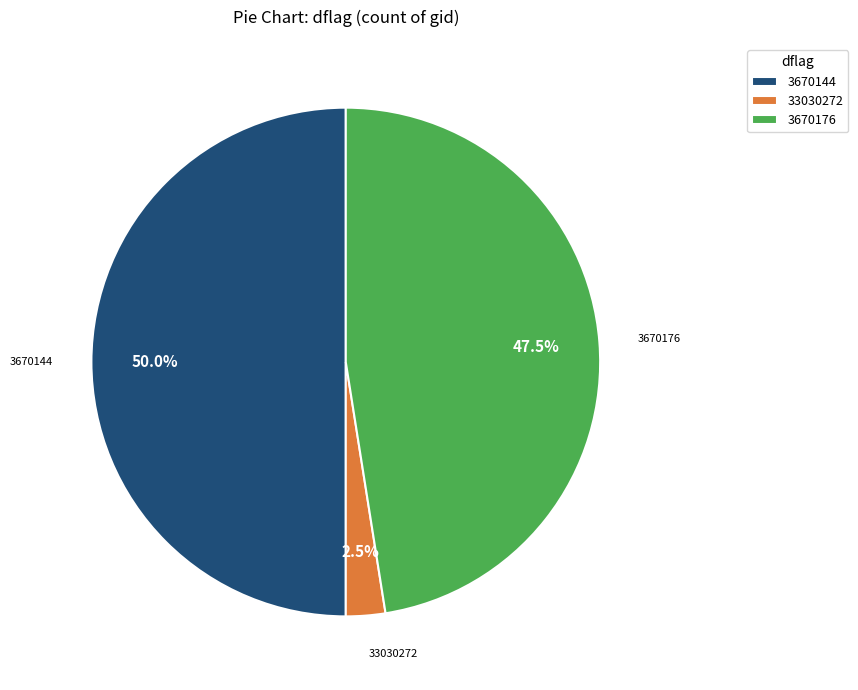

Rank the categories by value from lowest to highest.

33030272, 3670176, 3670144